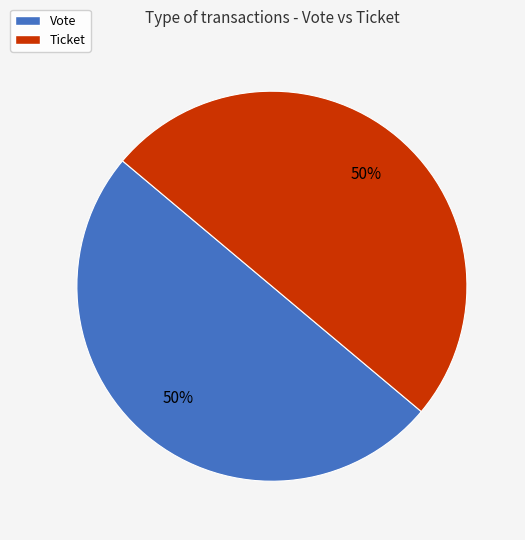

The Vote slice represents 50% of the pie. True or false?

True